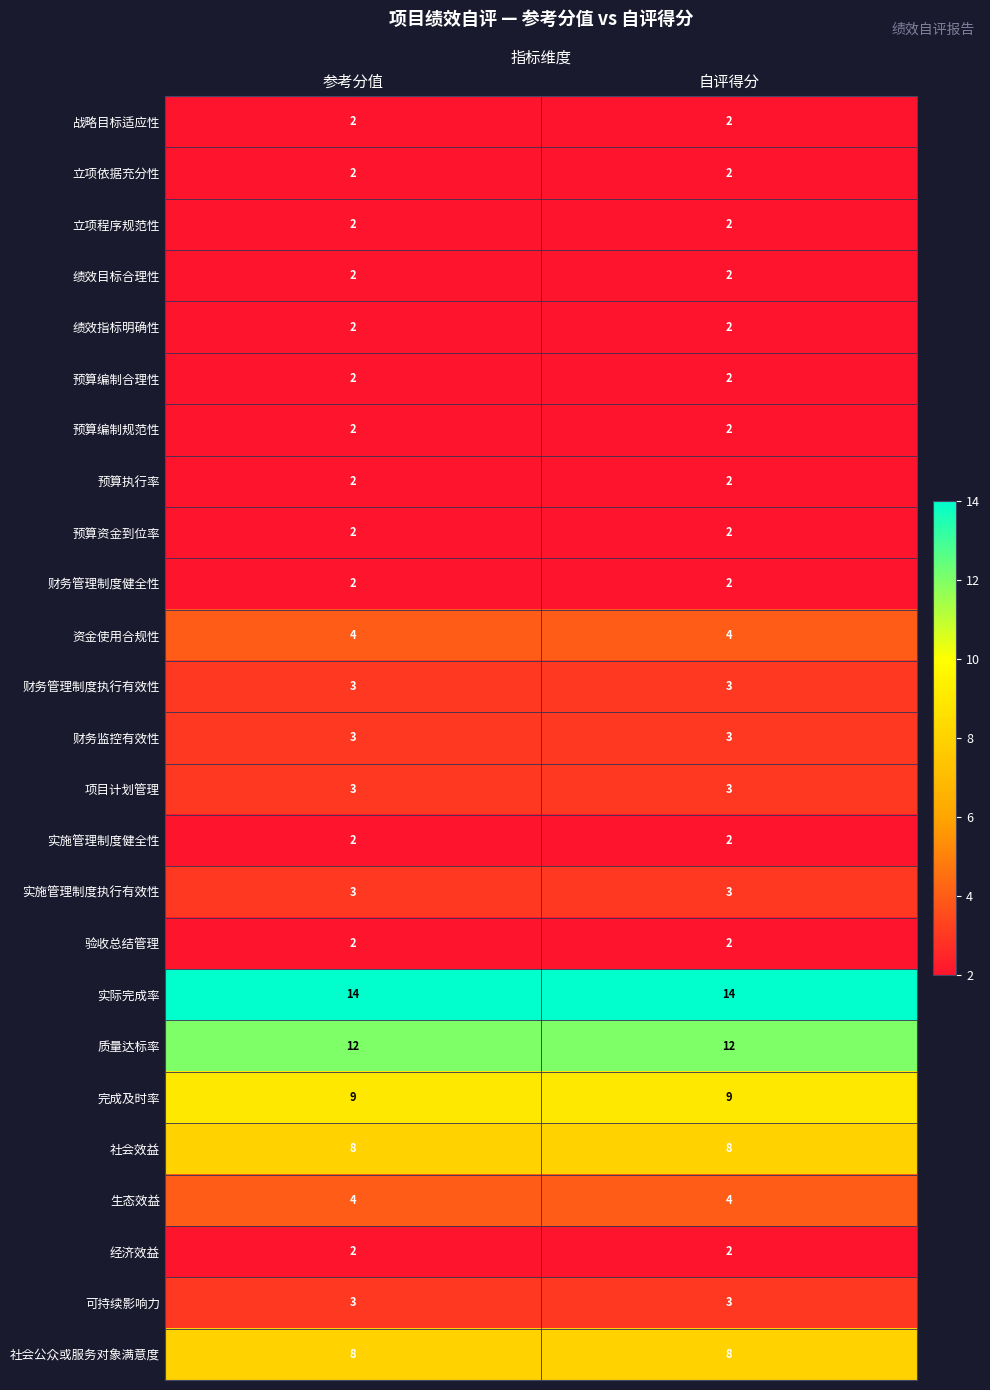

The 预算编制规范性 series shows 2 at 参考分值. True or false?

True